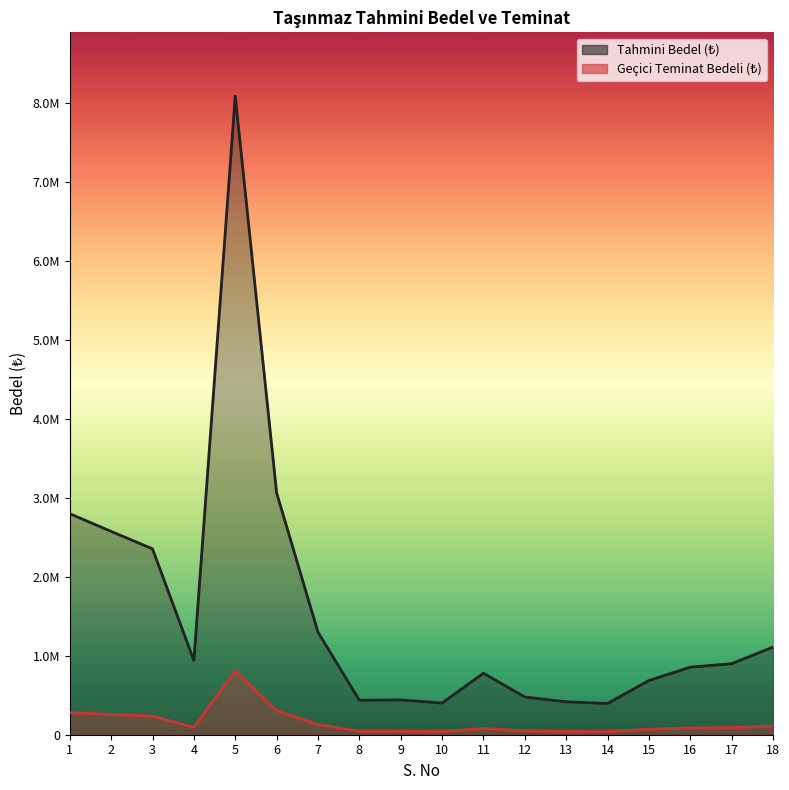

What is the approximate value of Tahmini Bedel (₺) at 7?

1300000